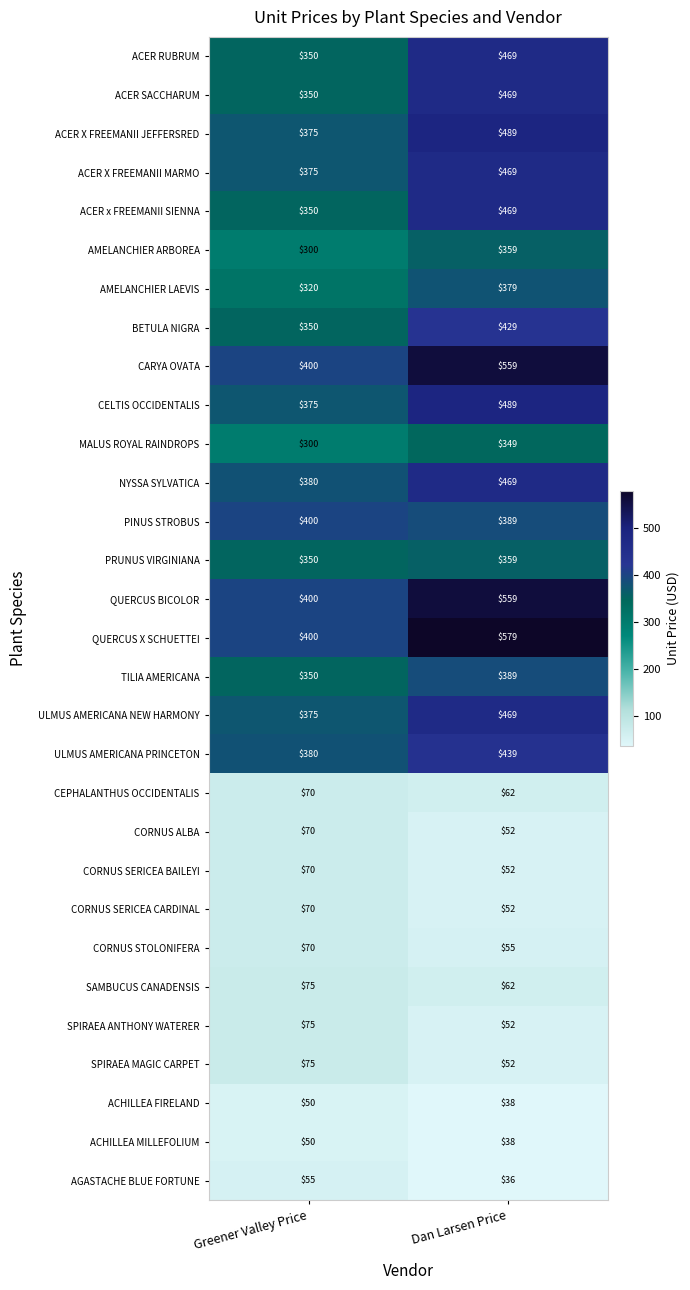

What is the smallest value displayed?

36